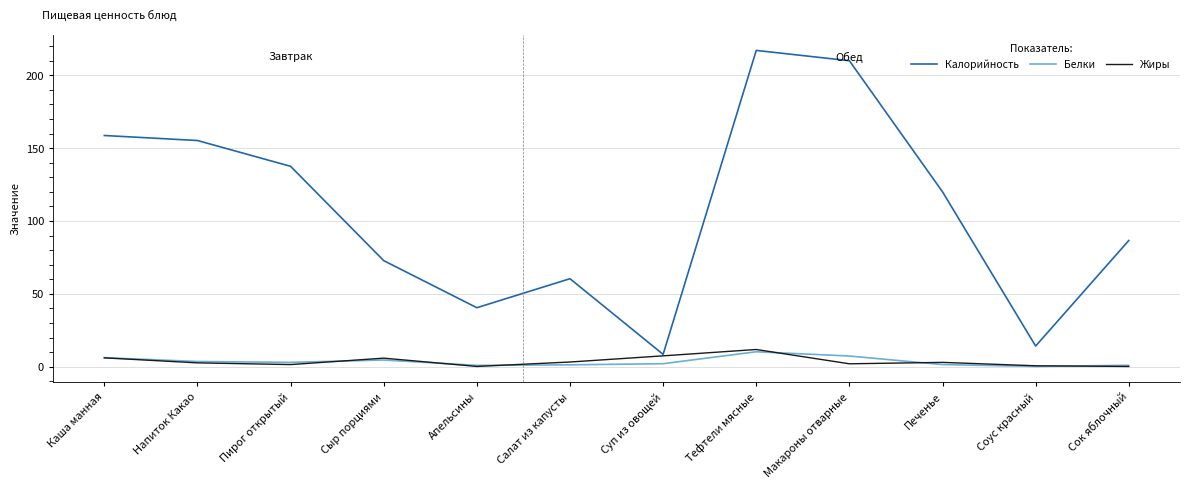

True or false: Жиры has a value of 6.1 at Каша манная.

True